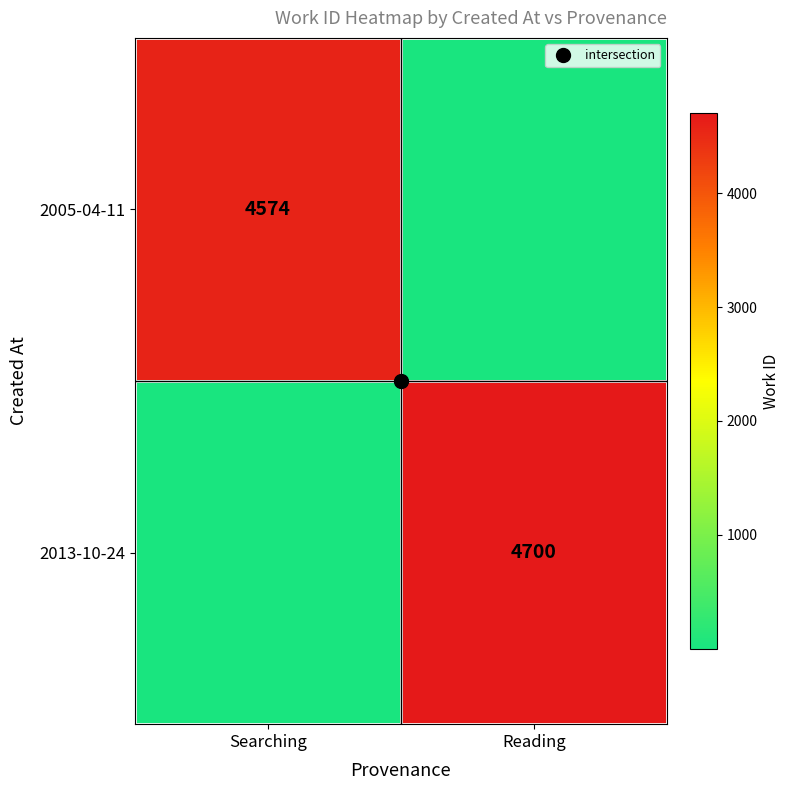

At which label does 2013-10-24 reach its peak?

Reading